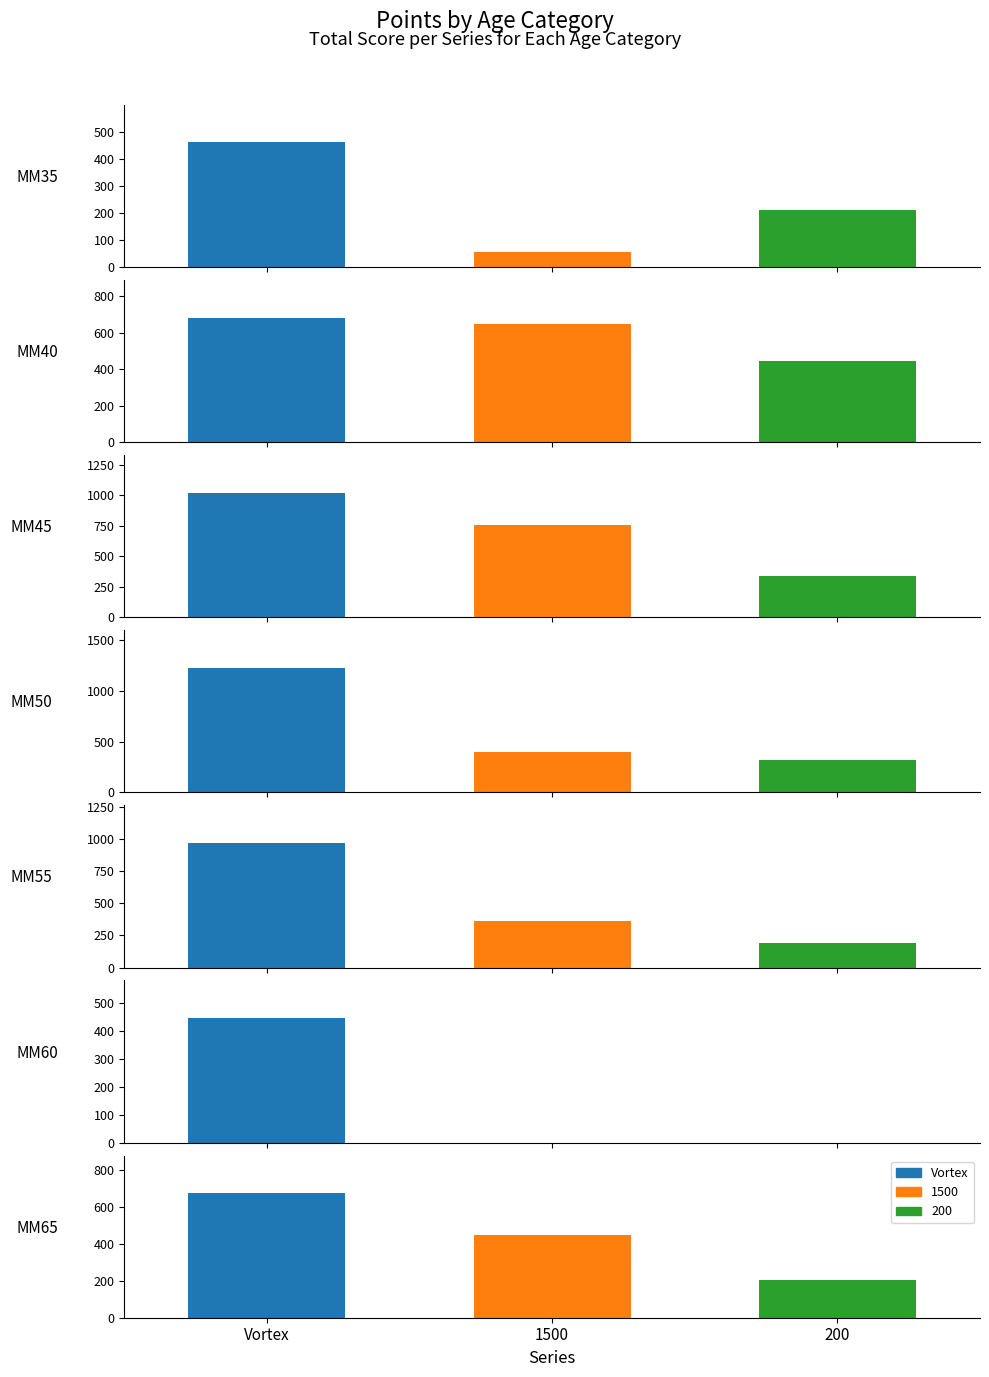

Between 0 and 3, which is larger?

3